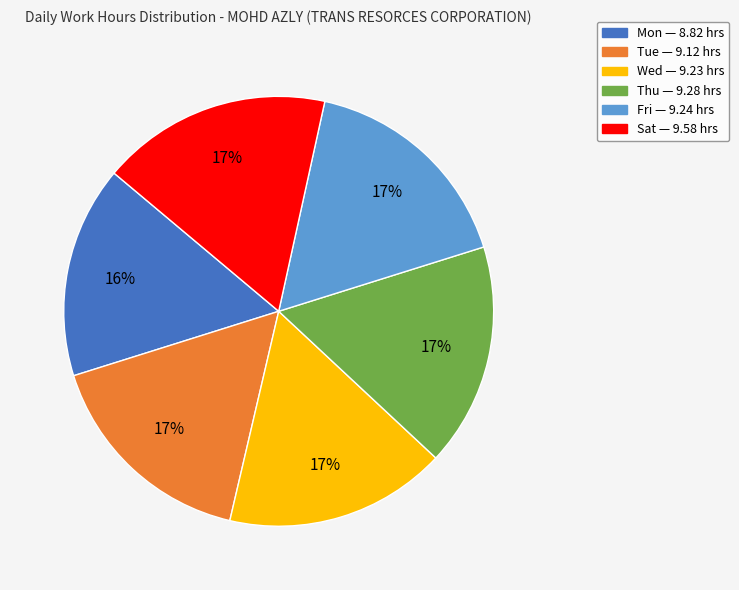

The Tue slice represents 17% of the pie. True or false?

True